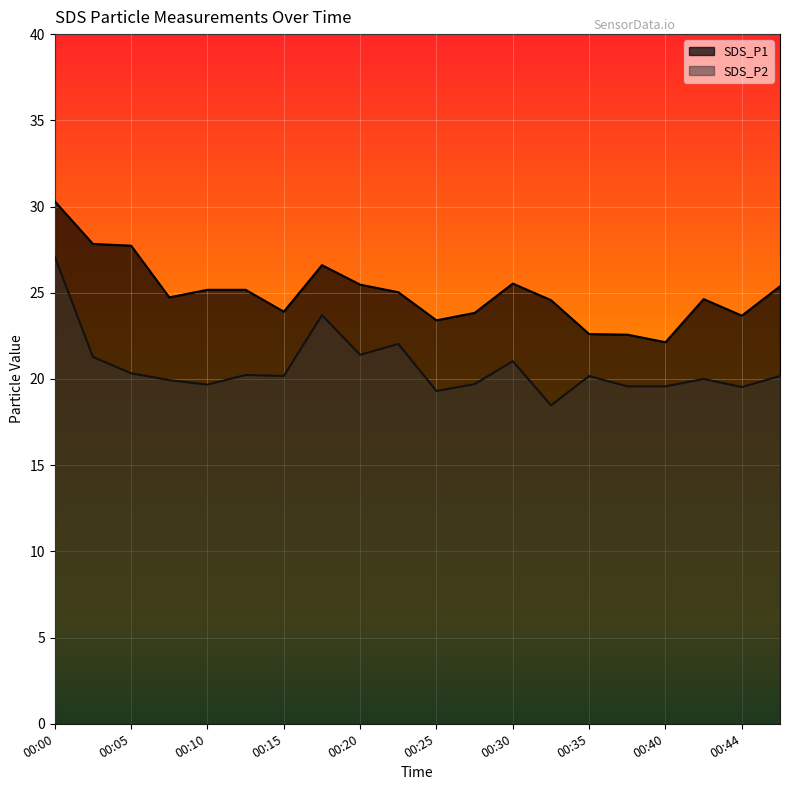

What is the difference between the maximum and minimum values in the SDS_P2 series?

8.6